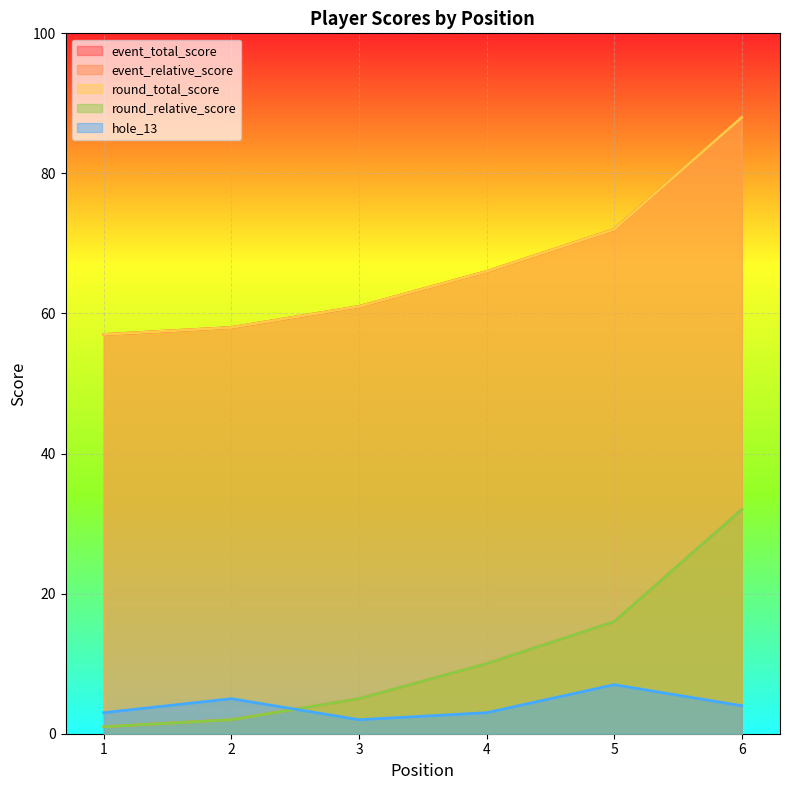

At which label does event_total_score reach its minimum?

1